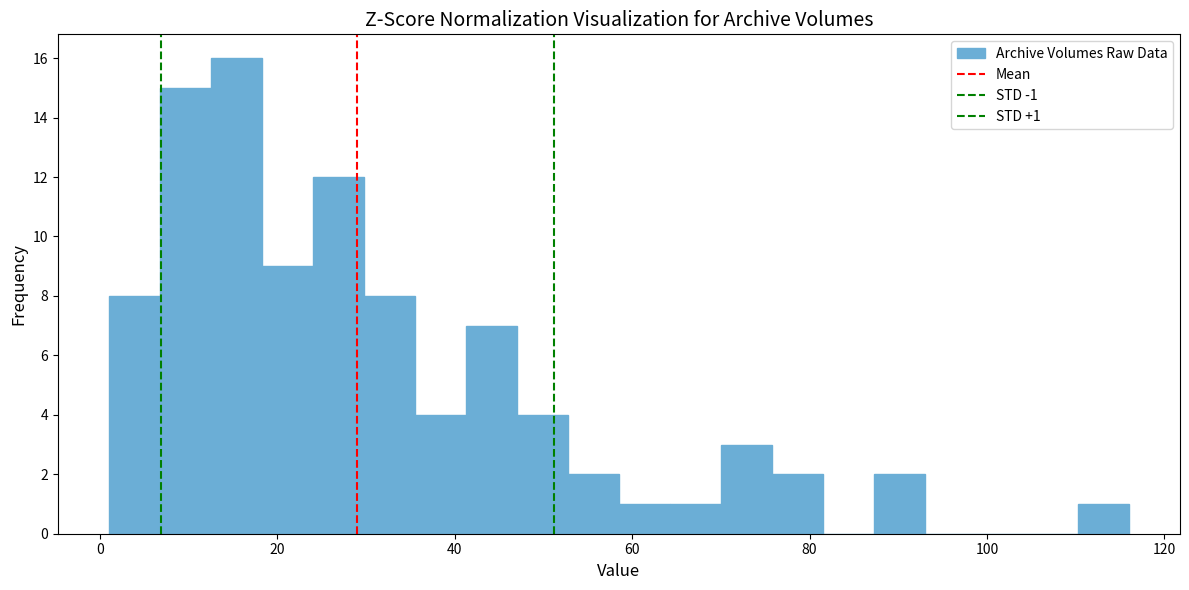

Read against the x-axis, roughly where is the centre of the tallest bar?

16